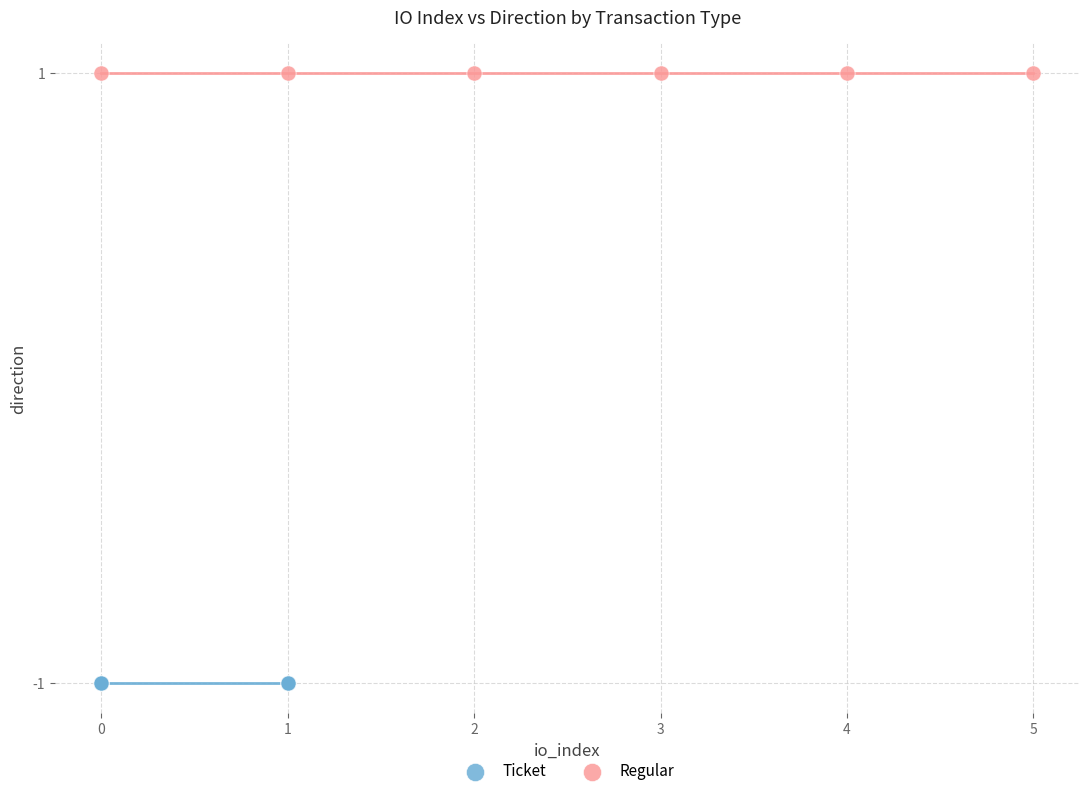

Which series contains the highest Y value?

Regular